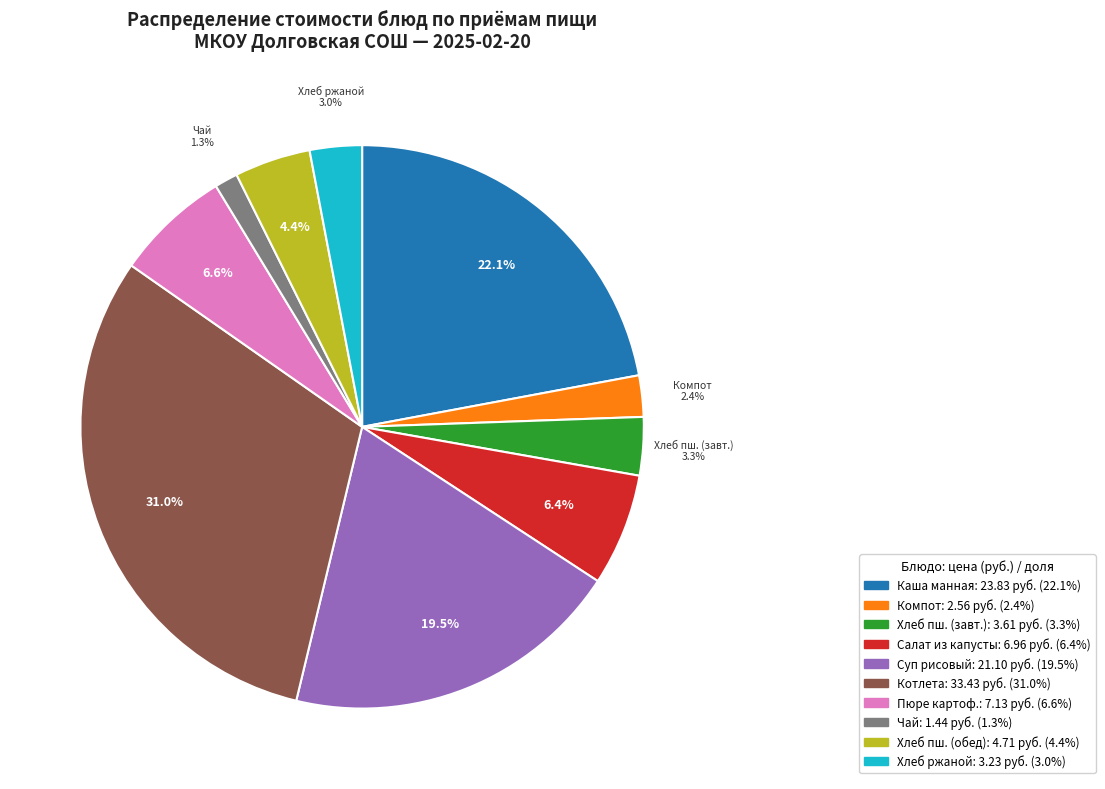

Is there a majority slice in this chart?

No